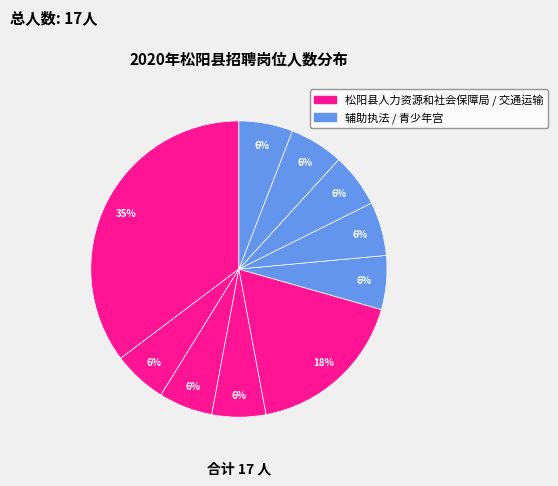

How many slices are in this pie chart?

10